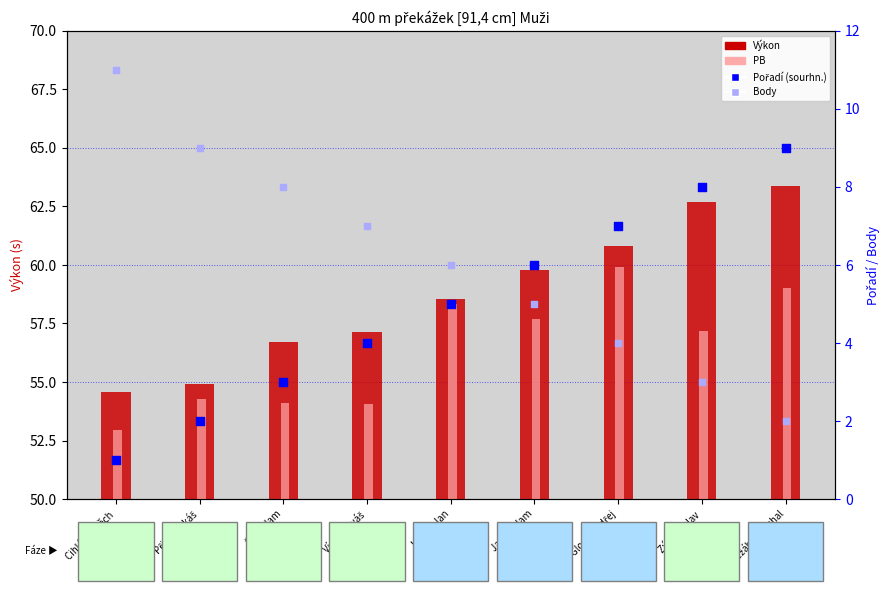

Which series has the widest spread of Y values?

Body